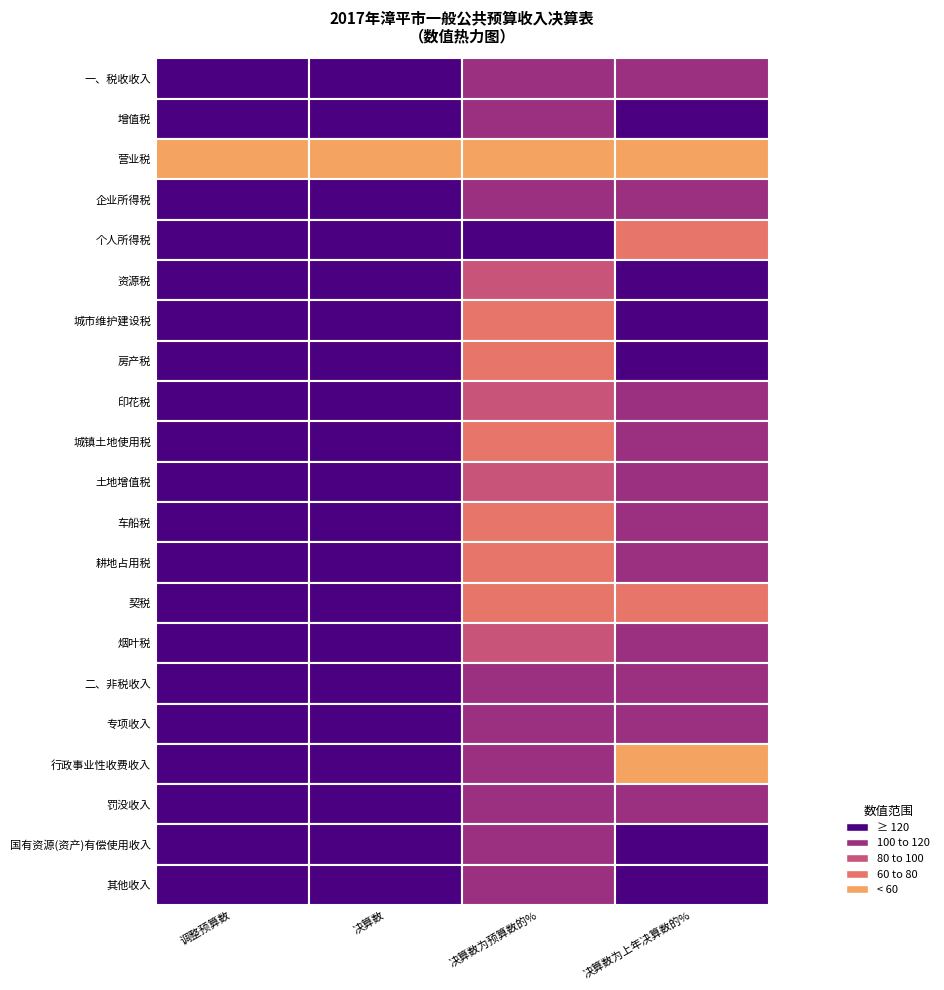

What value does the 资源税 series have at 增值税?

2511.0